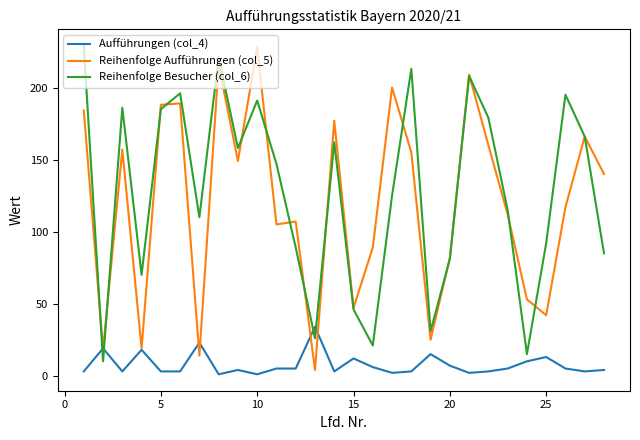

Is this an area chart (filled region under the line)?

No